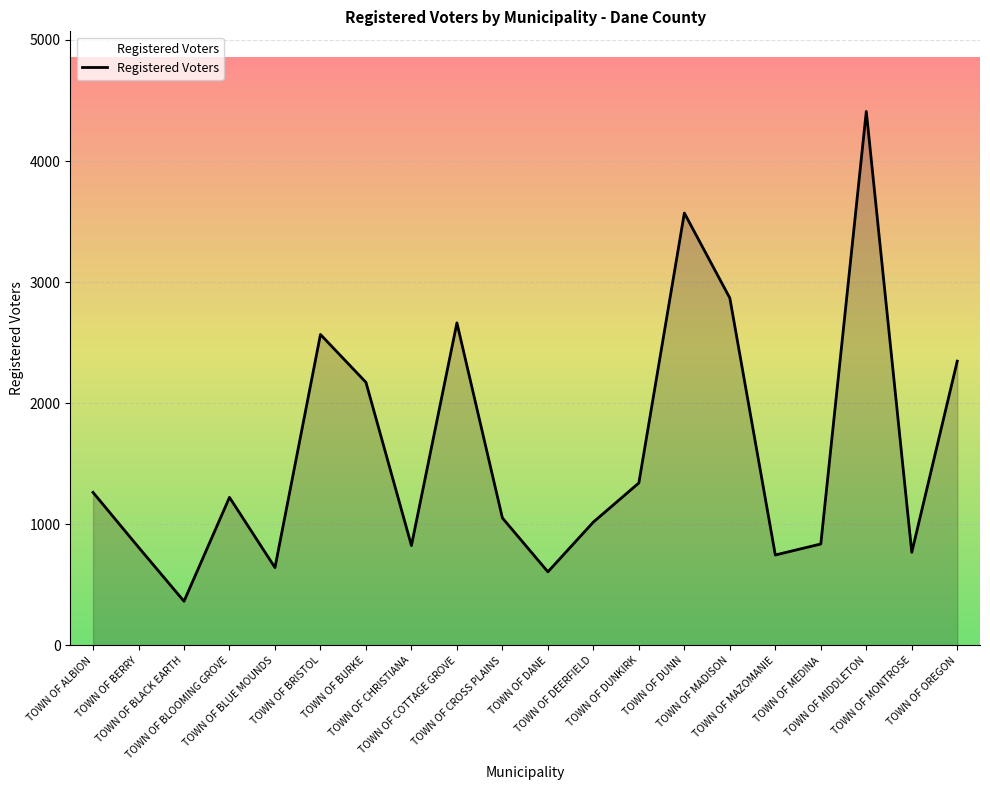

What is the sum of the values at TOWN OF BURKE and TOWN OF ALBION?

3437